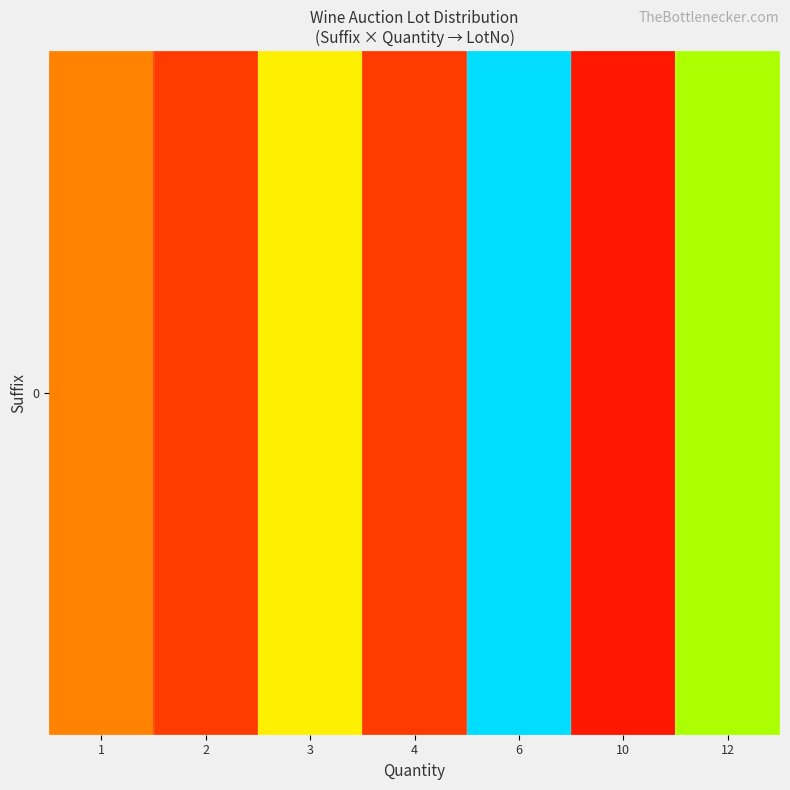

At which category does the chart reach its minimum across all series?

10